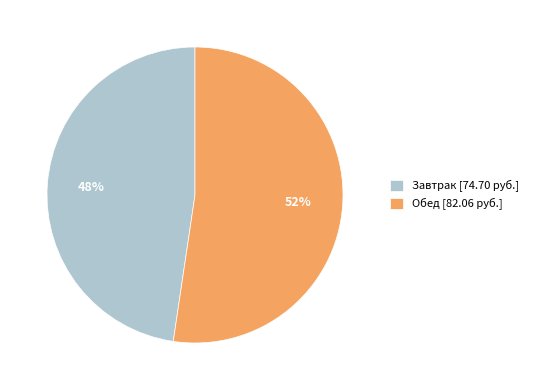

Does any single category account for the majority?

Yes